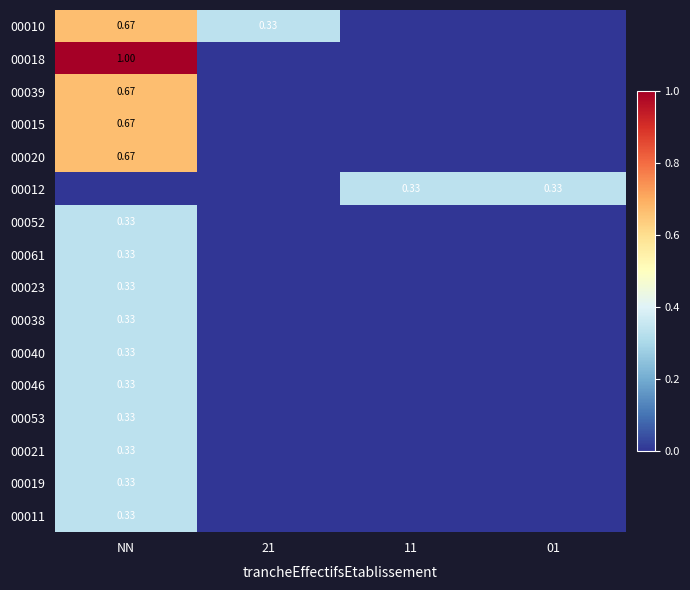

At NN, list the series in order from smallest to largest.

00012, 00052, 00061, 00023, 00038, 00040, 00046, 00053, 00021, 00019, 00011, 00010, 00039, 00015, 00020, 00018